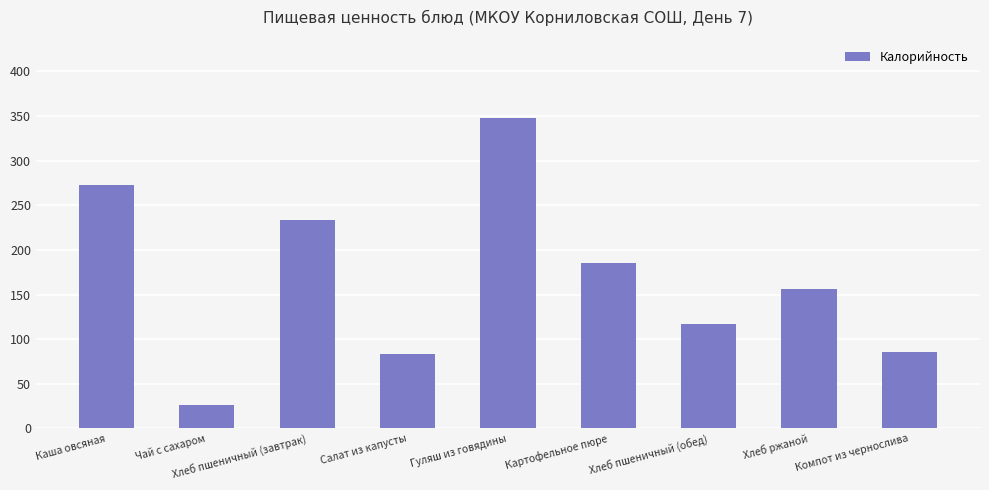

How many values exceed 156?

5